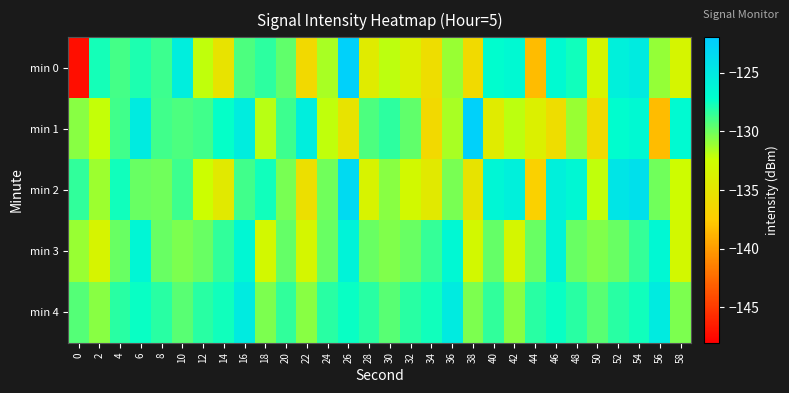

At 10, list the series in order from largest to smallest.

min 0, min 2, min 1, min 4, min 3